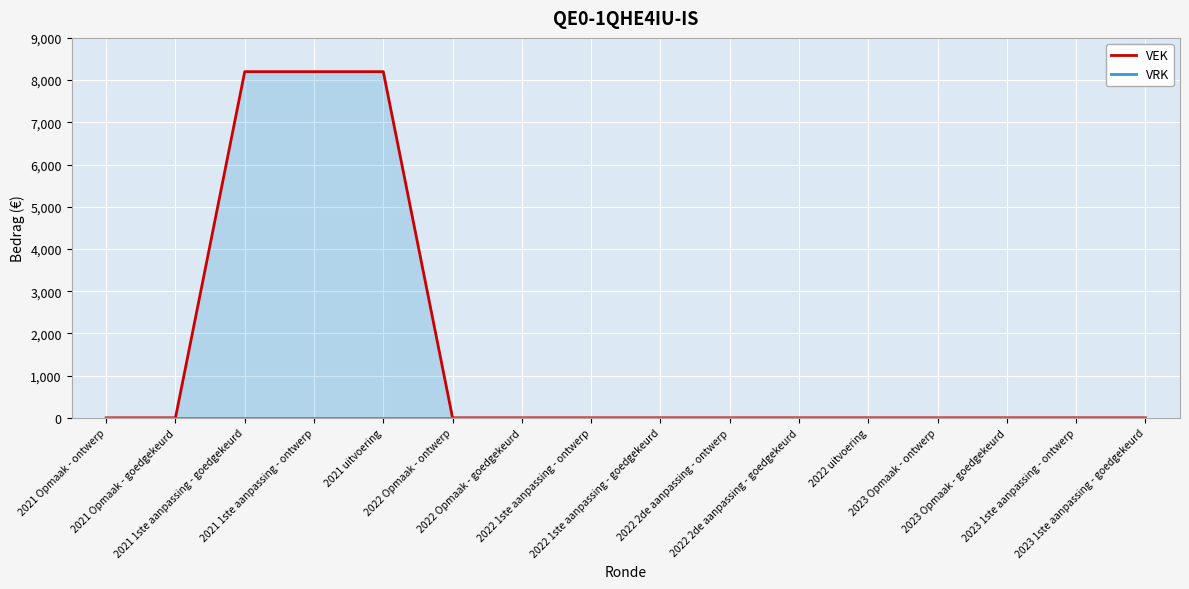

At 2023 1ste aanpassing - ontwerp, list the series in order from largest to smallest.

VEK, VRK